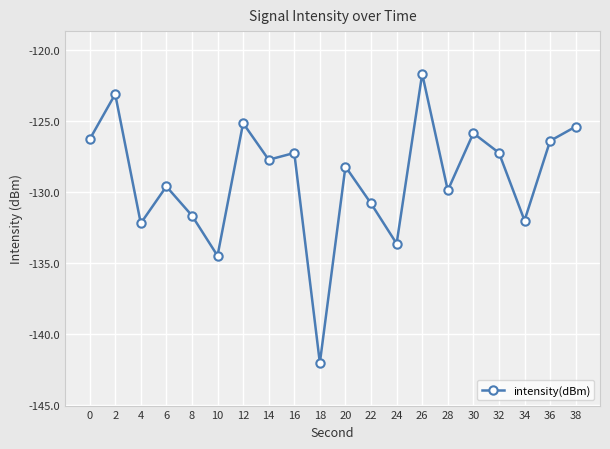

What is the average value?

-129.0